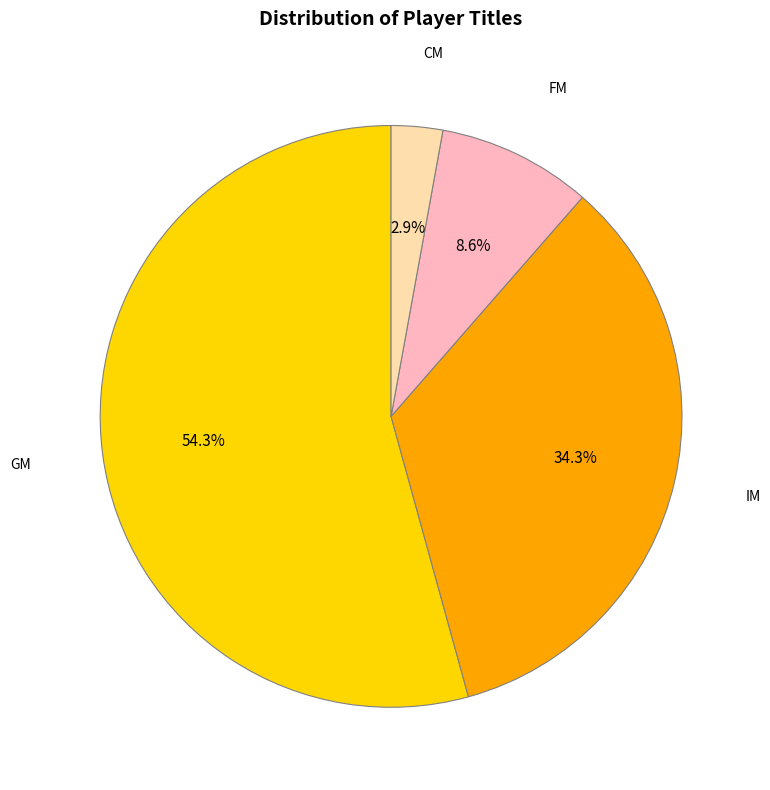

Is there any slice that represents more than half of the pie?

Yes